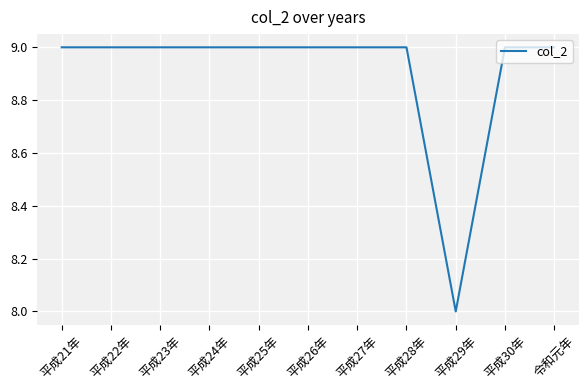

What is the greatest value displayed?

9